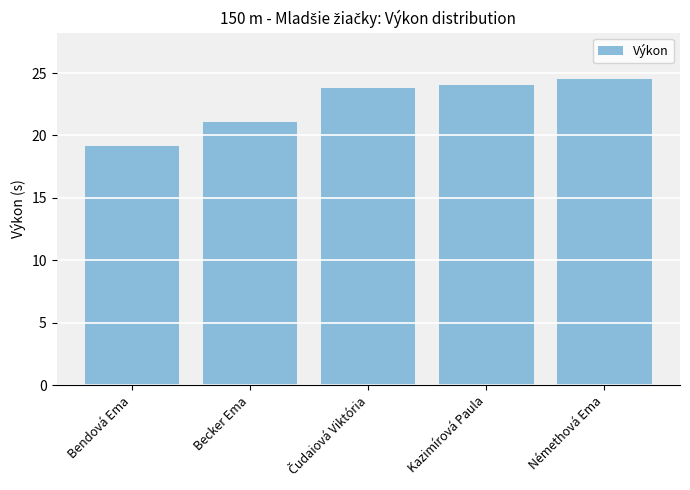

The value at Kazimírová Paula is 7.3. True or false?

False